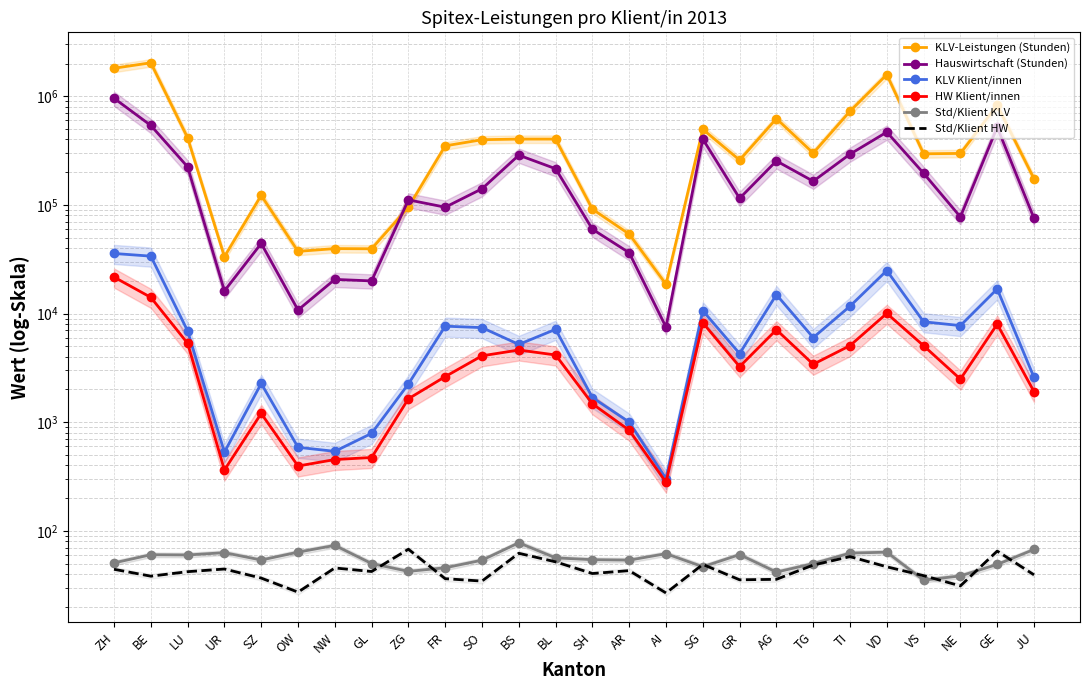

What is the label of the 17th point from the left?

SG